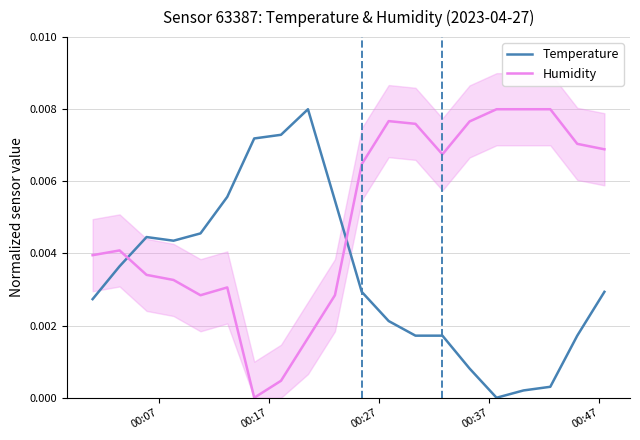

After their last crossing, which series has the higher values: Temperature or Humidity?

Humidity